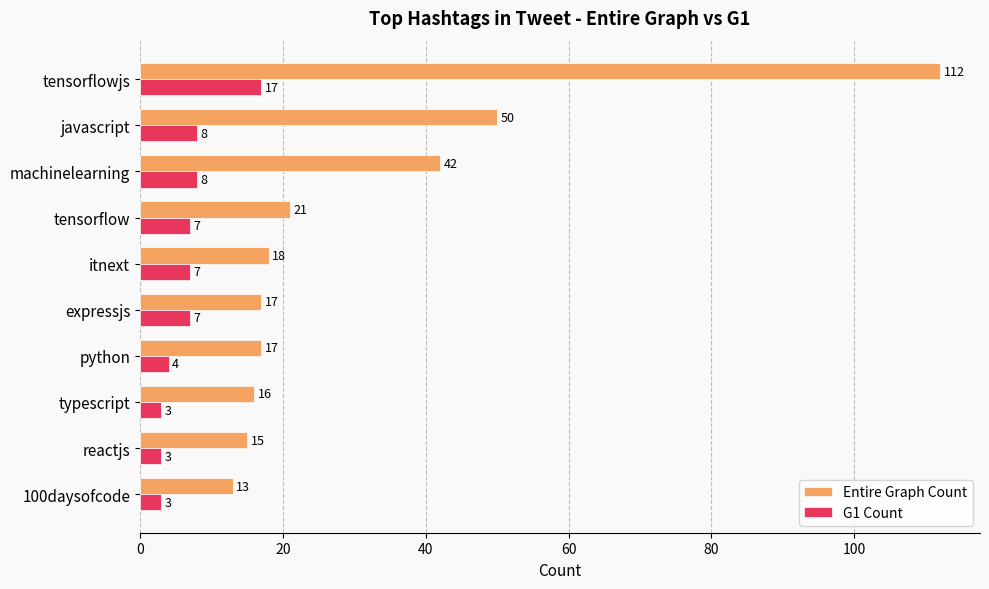

The Entire Graph Count series shows 5 at itnext. True or false?

False